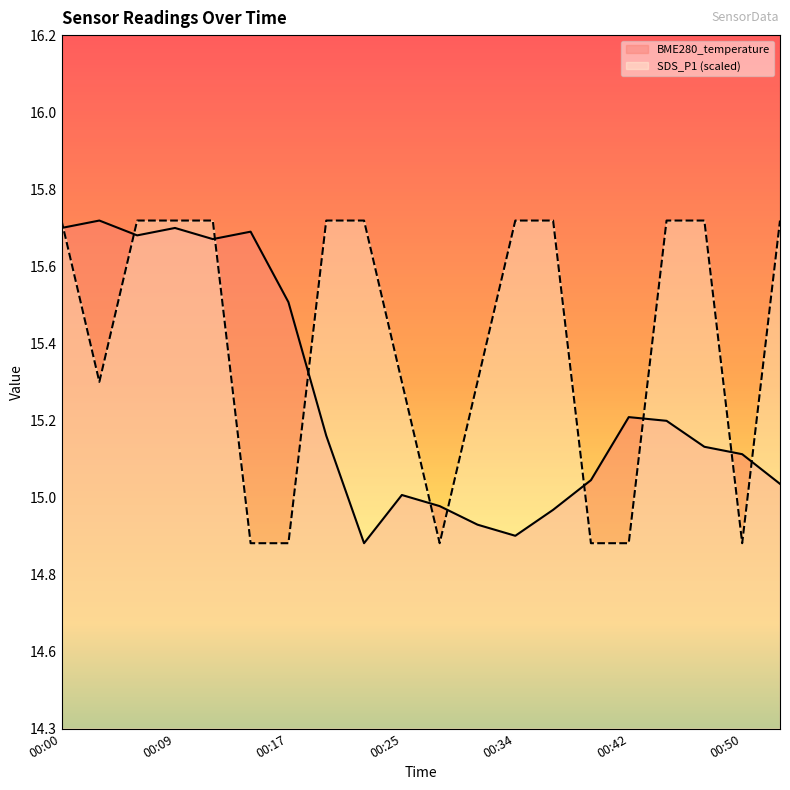

How many values in the BME280_temperature series exceed 15?

14